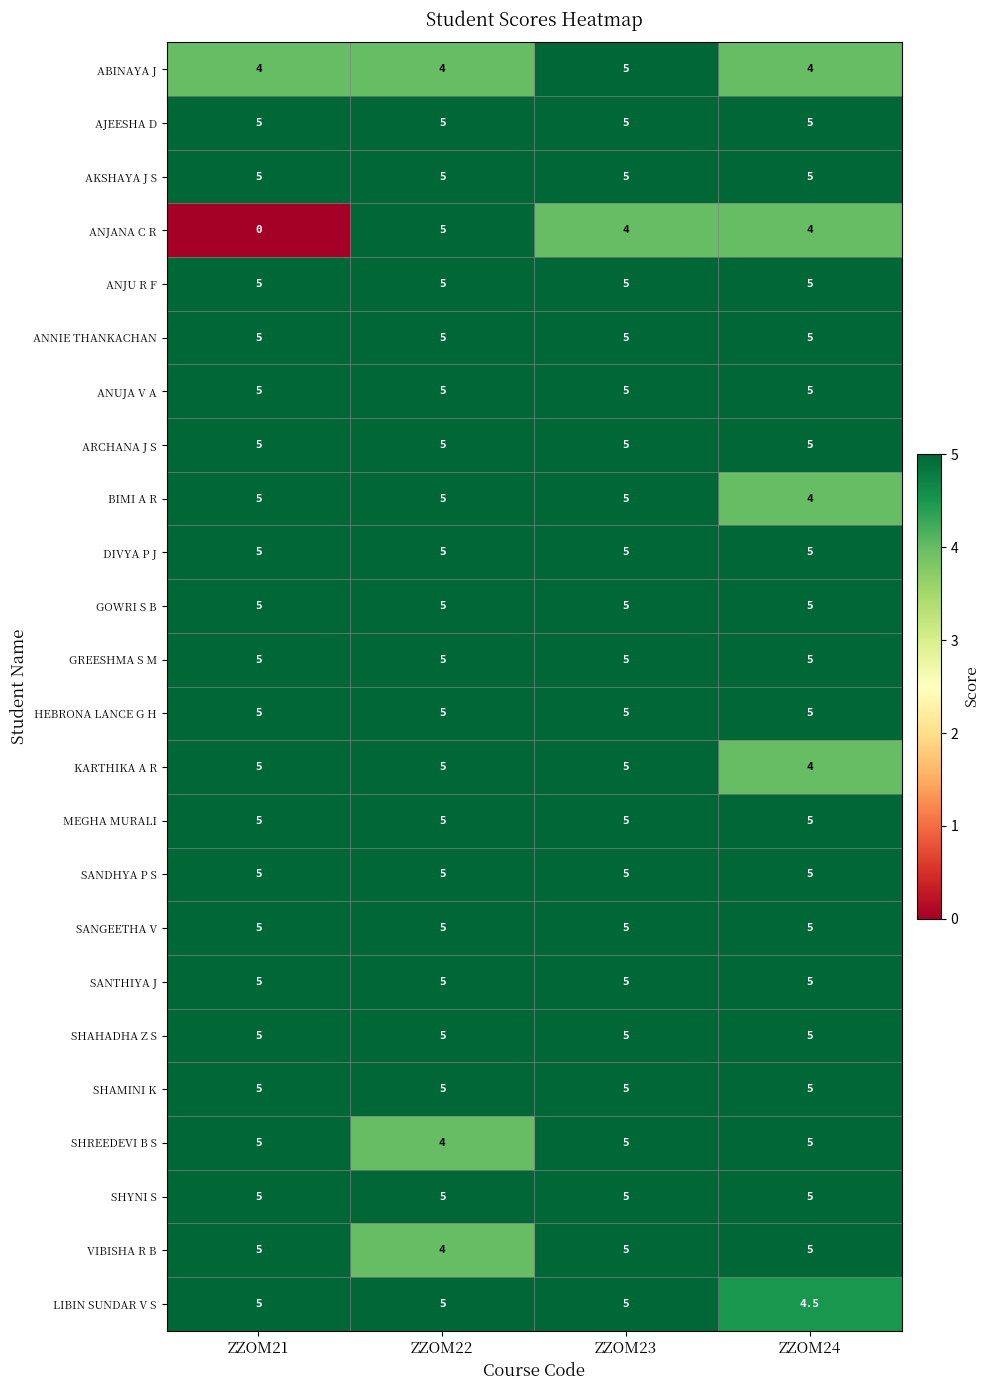

The value of GREESHMA S M at ZZOM24 is 5.0. True or false?

True